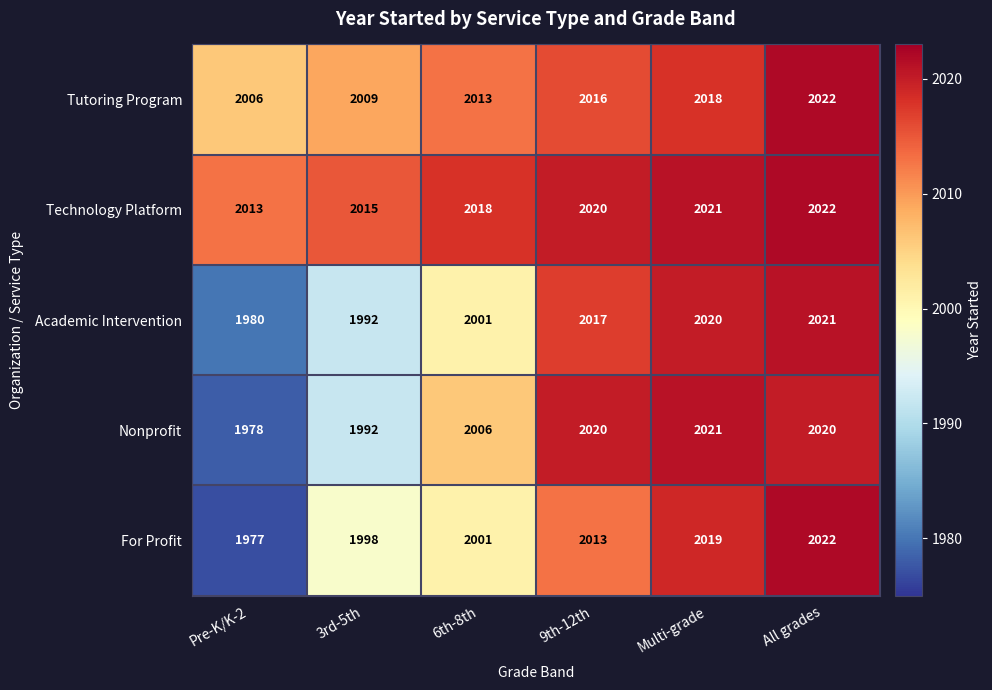

What is the sum of the Tutoring Program values at All grades and 3rd-5th?

4031